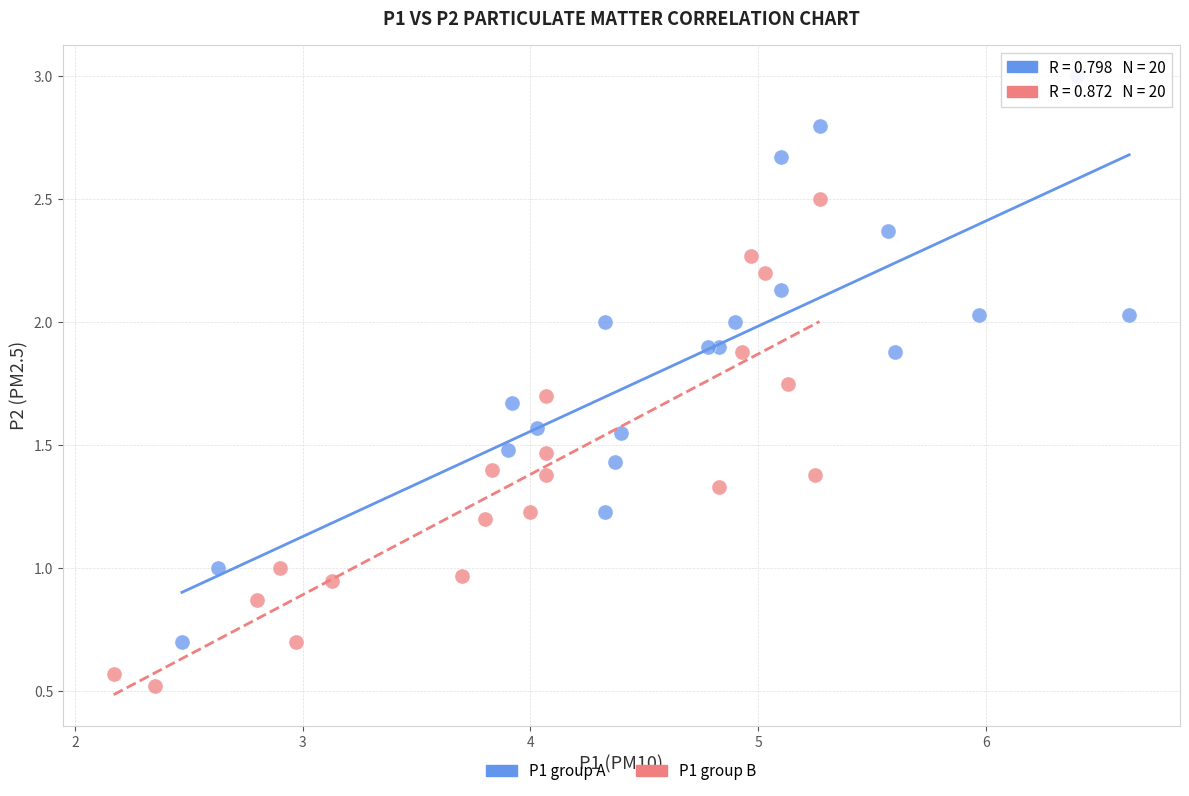

Which series reaches the minimum Y coordinate?

P1 group B